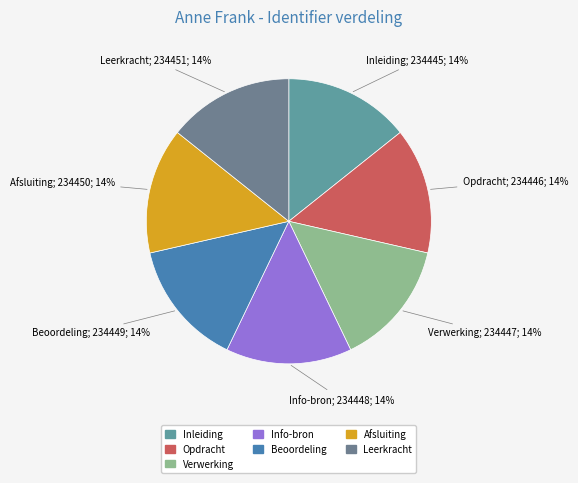

To the nearest percent, what portion does Inleiding represent?

14%